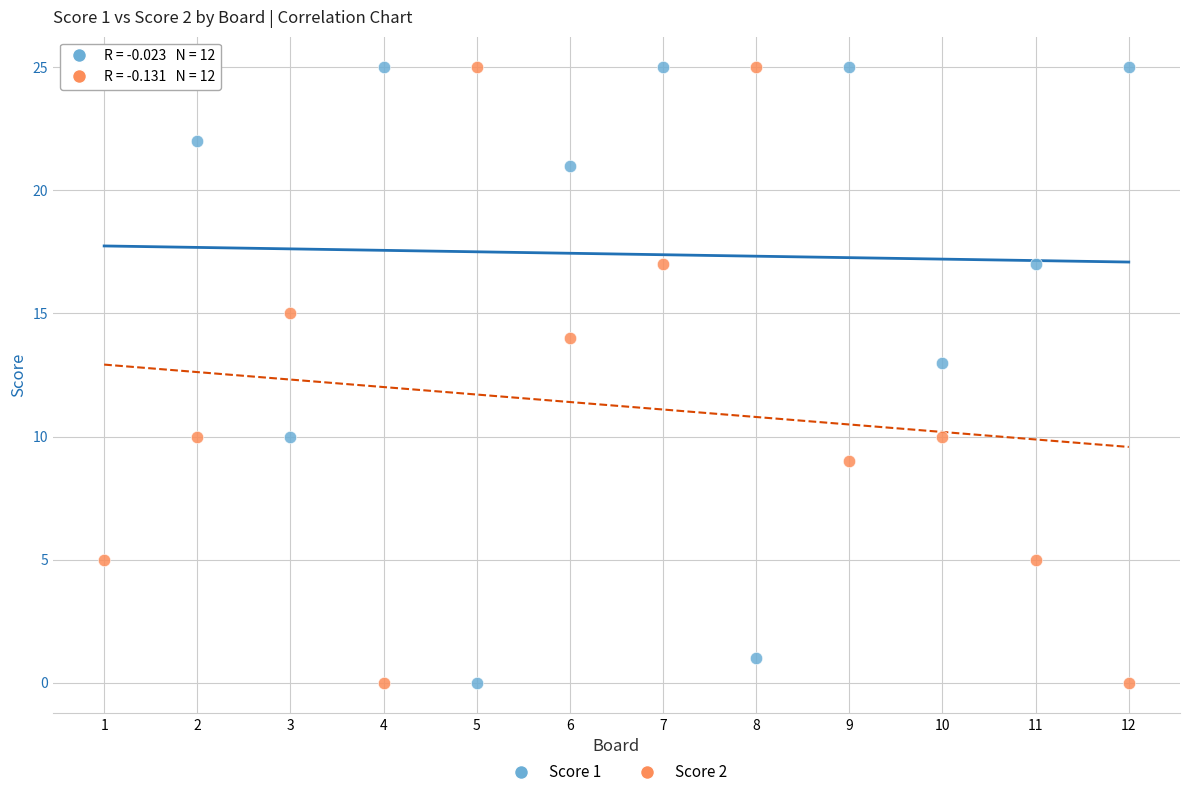

What is the X range (max minus min) for the scatter plot?

11